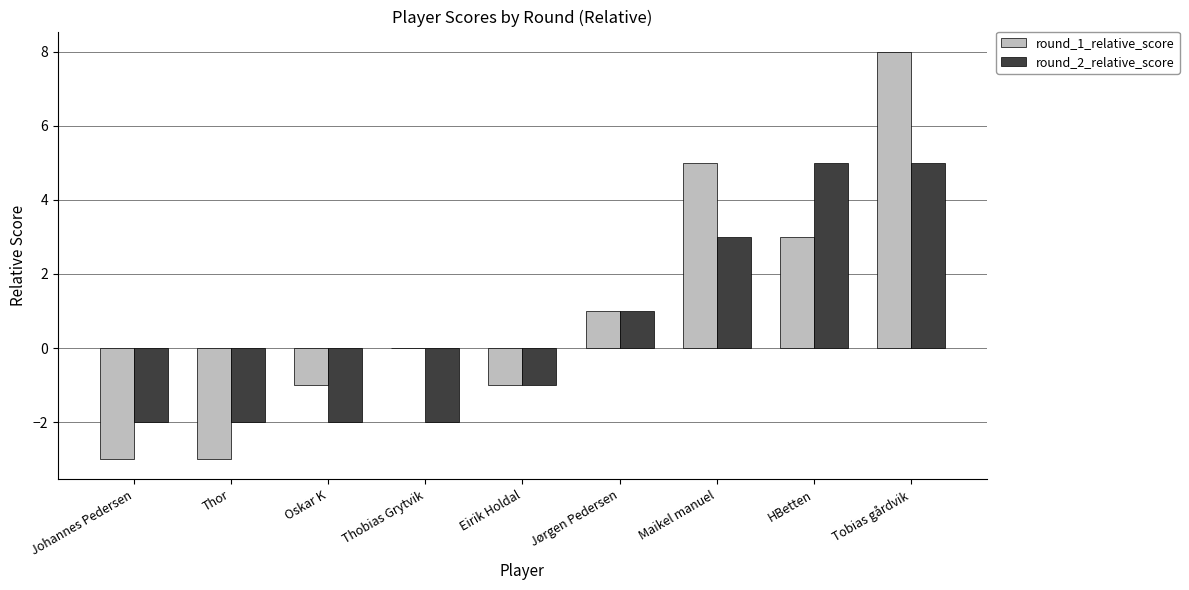

How many groups of bars are there?

9